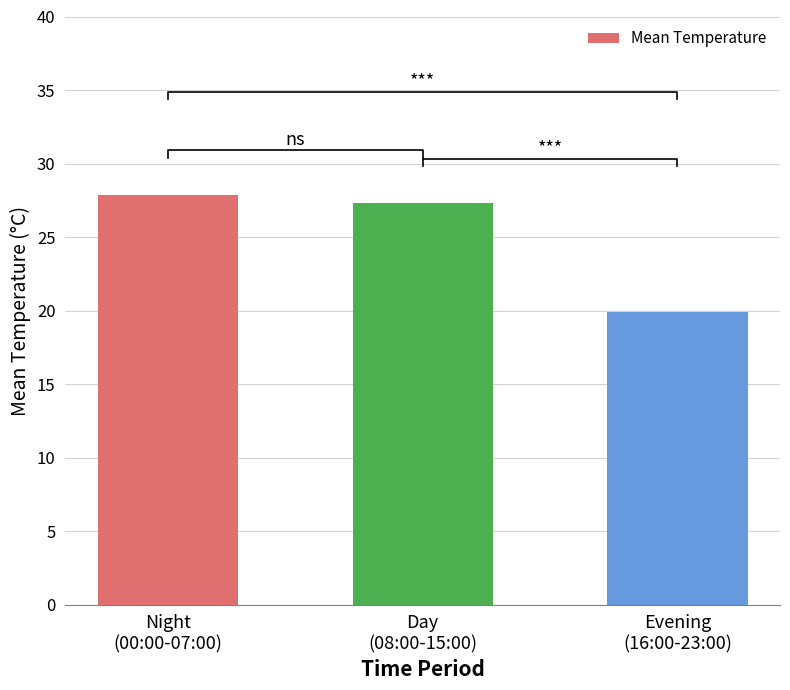

List the labels in order of value, smallest first.

Evening
(16:00-23:00), Day
(08:00-15:00), Night
(00:00-07:00)